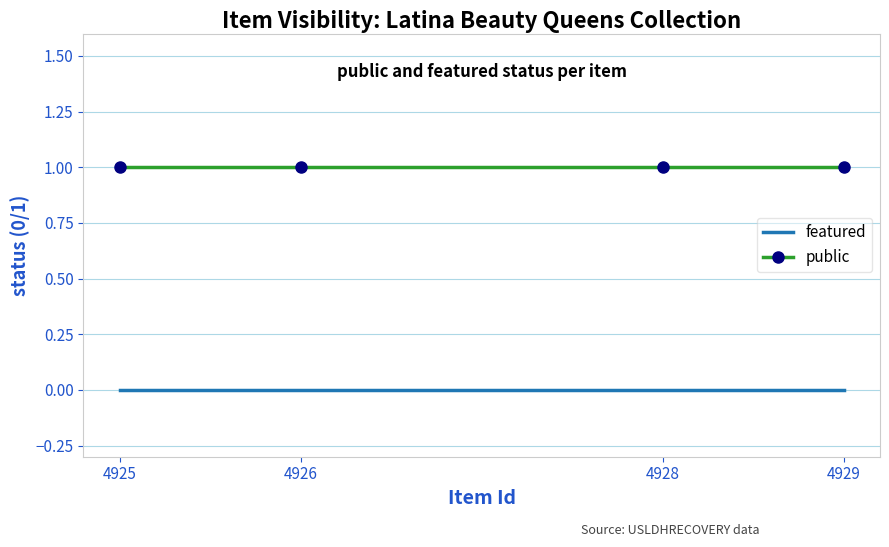

True or false: featured has more than 2 points higher than both neighbors.

False